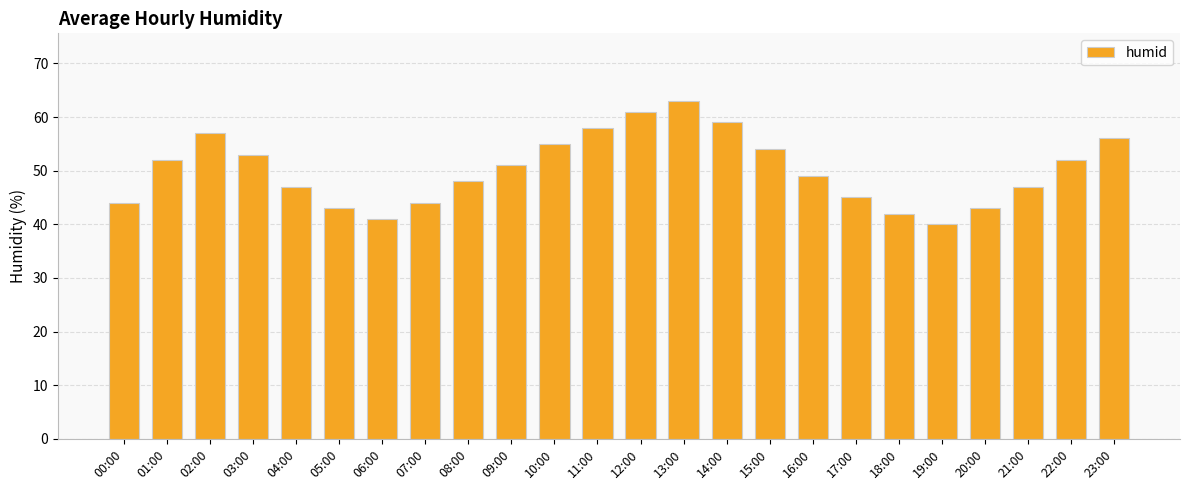

Is it true that the value at 19:00 is 40?

True